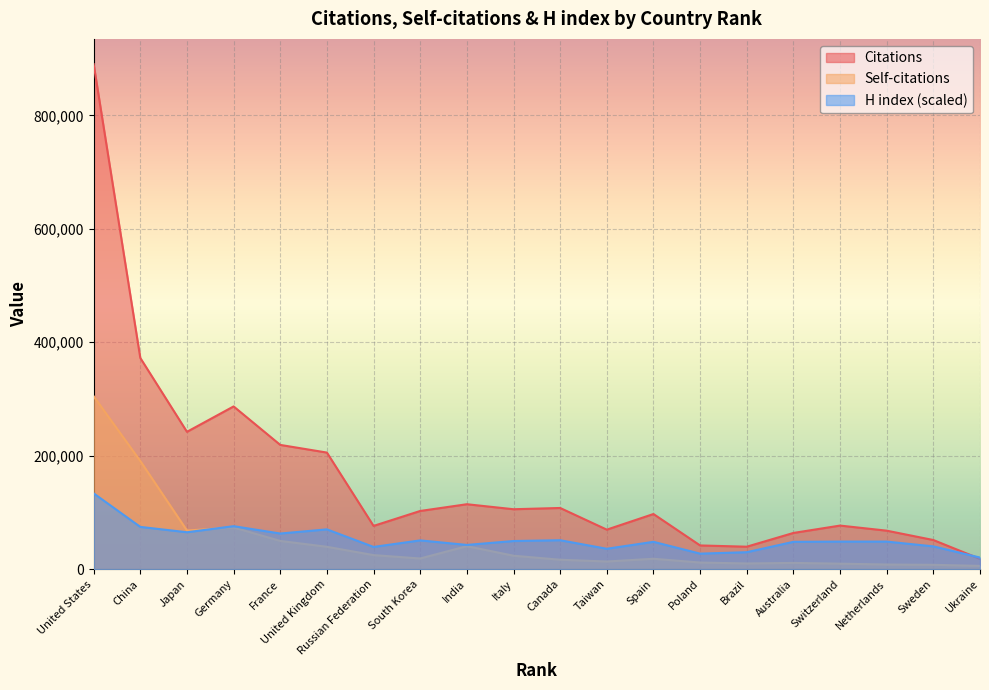

True or false: Self-citations and Citations intersect in this chart.

False